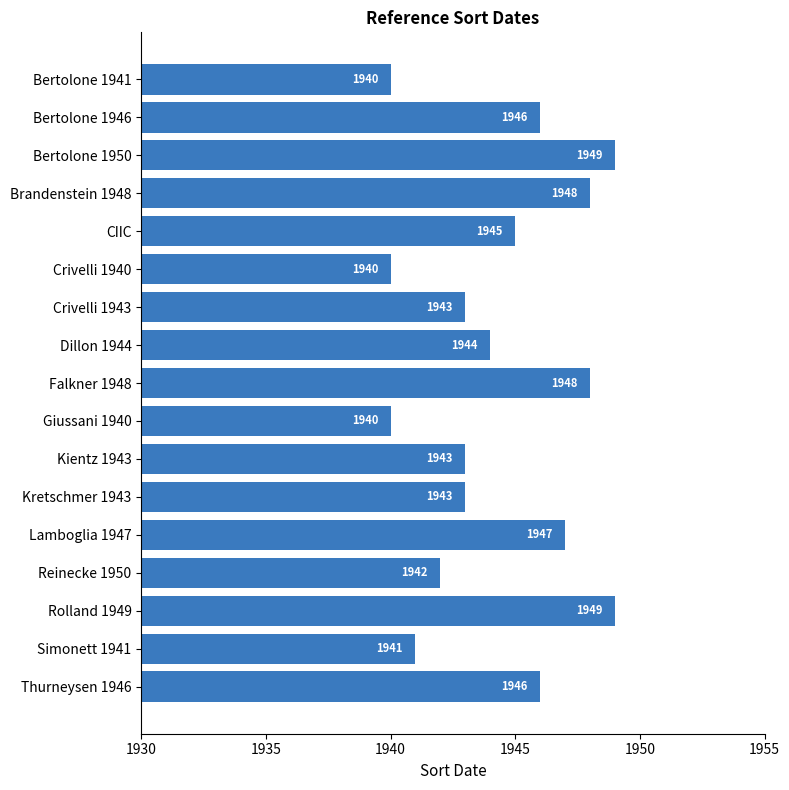

How many series are shown in this chart?

1